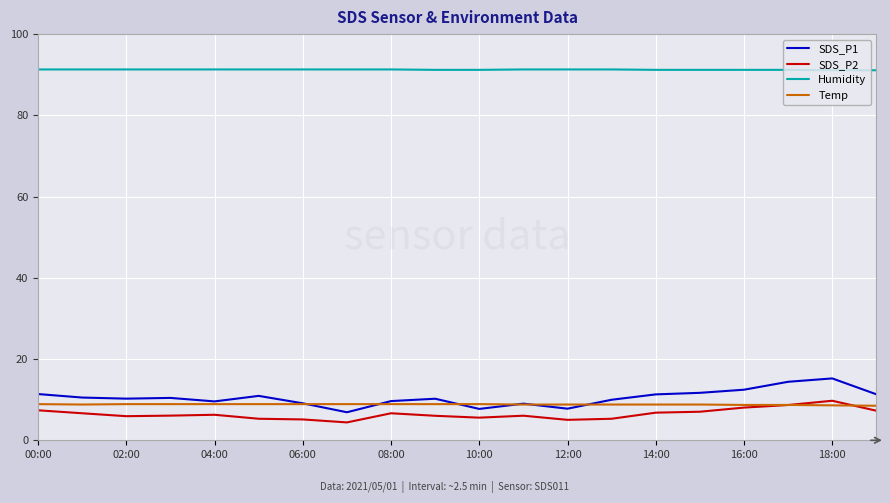

True or false: SDS_P2 and Humidity cross at least once.

False